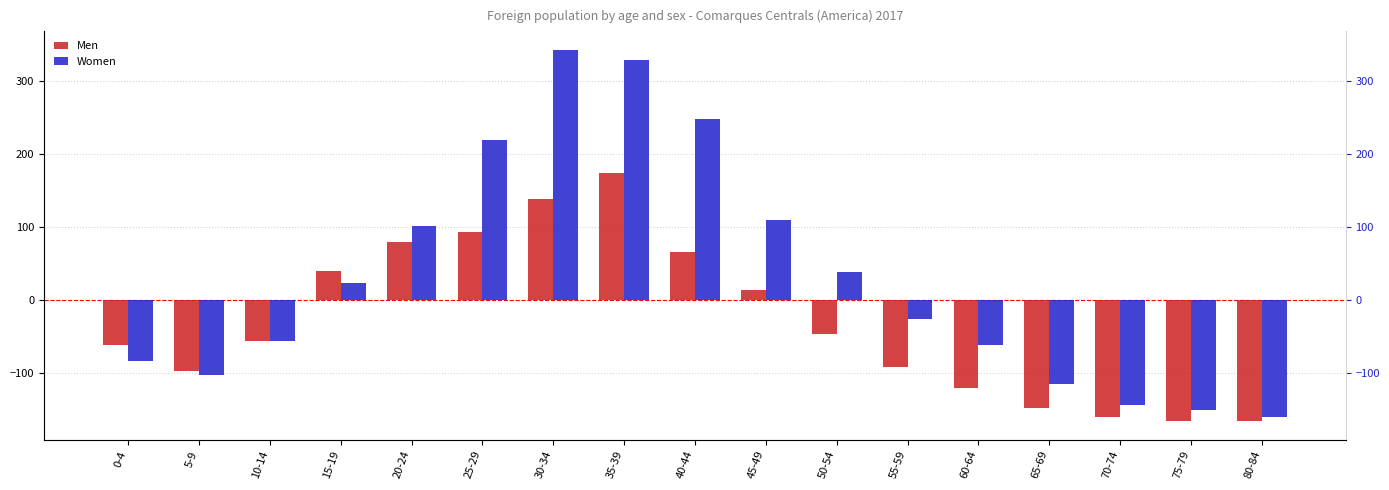

What is the minimum value shown in the chart?

-166.4